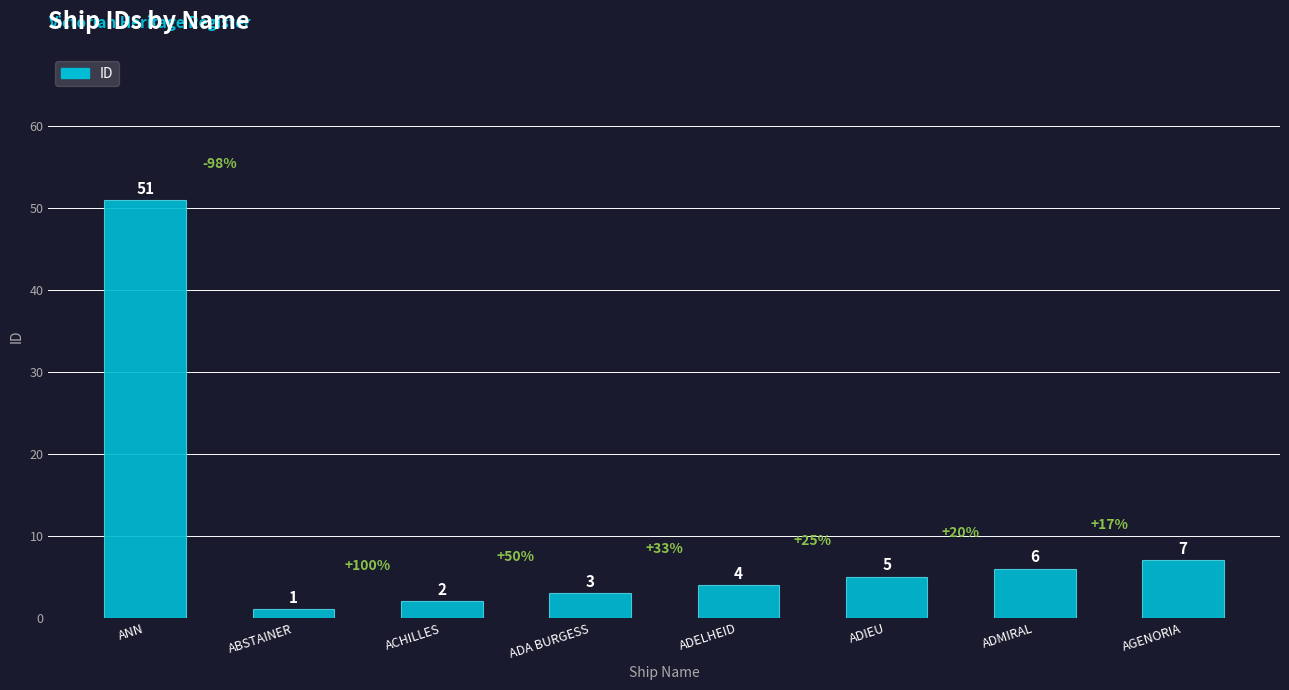

Rank the categories by value from highest to lowest.

ANN, AGENORIA, ADMIRAL, ADIEU, ADELHEID, ADA BURGESS, ACHILLES, ABSTAINER